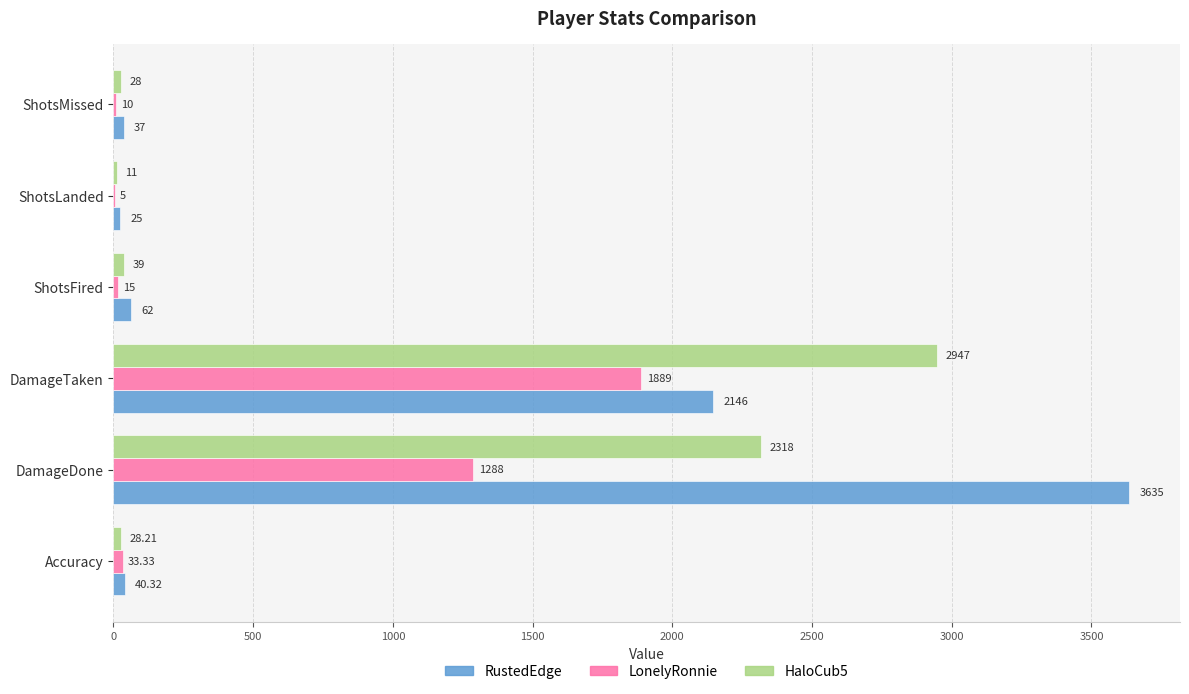

What is the sum of the LonelyRonnie values at ShotsLanded and DamageDone?

1293.0